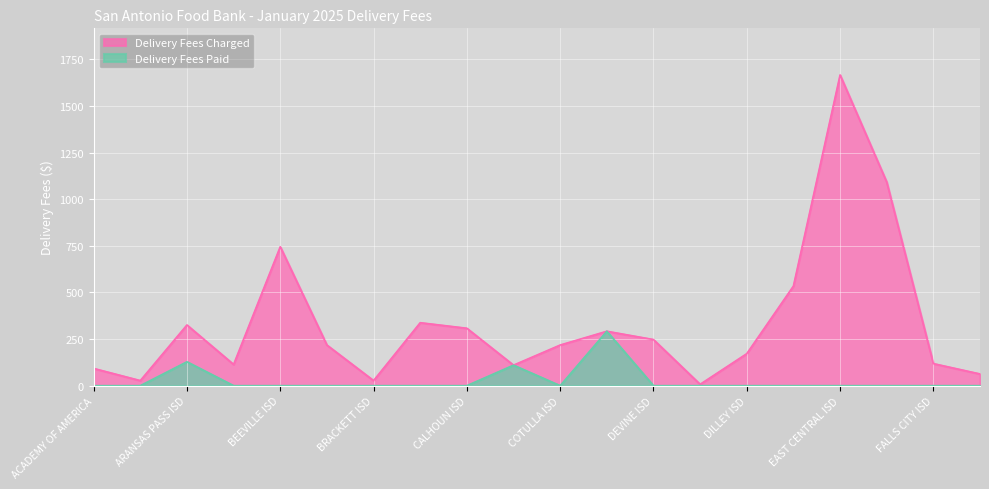

Where is Delivery Fees Charged nearest to the value 836?

BEEVILLE ISD